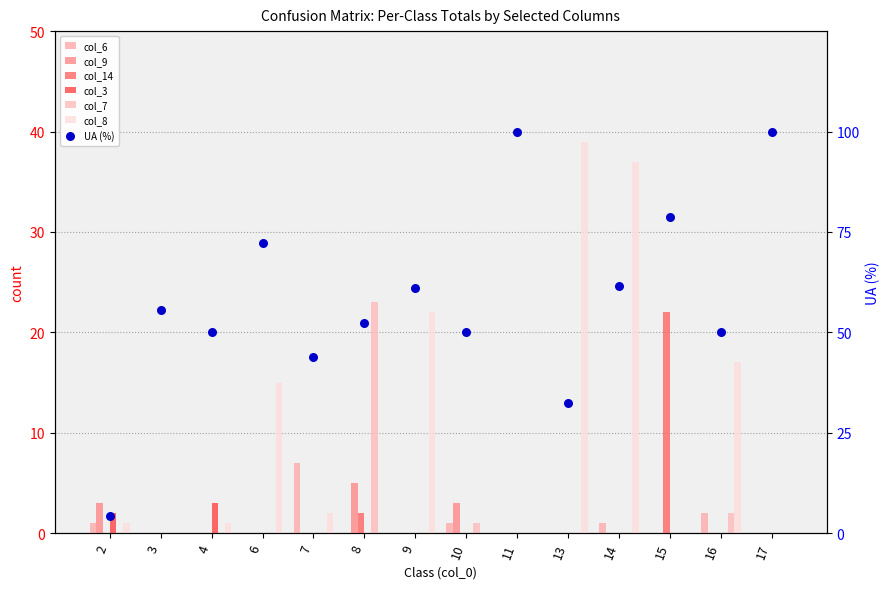

What is the total value across all series at 10?

5